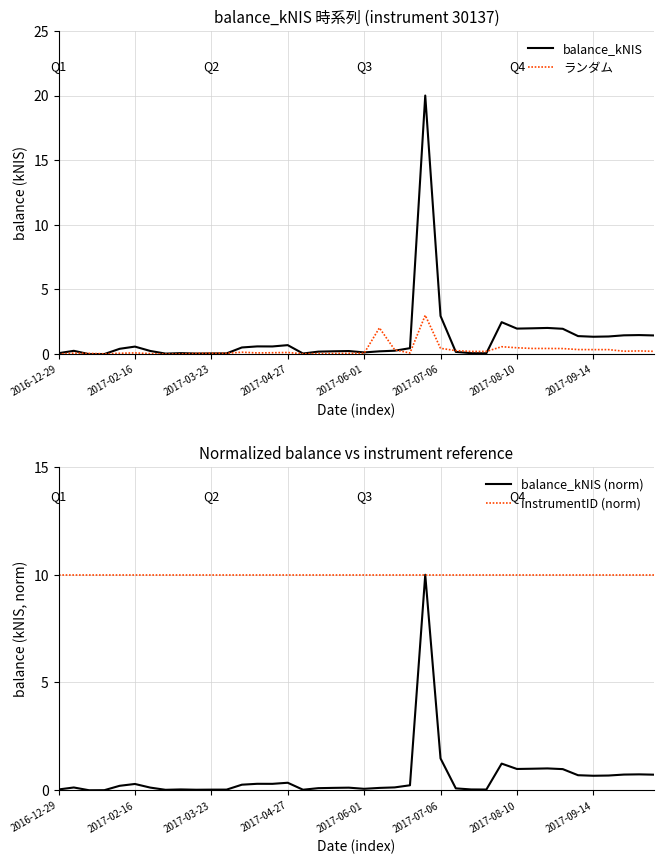

How many lines are shown in the chart?

4